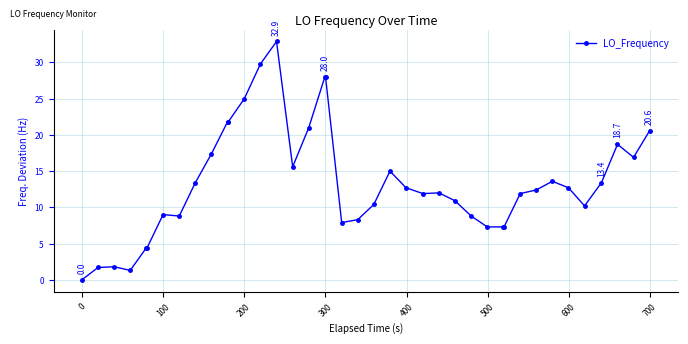

True or false: there are more than 1 points higher than both neighbors.

True